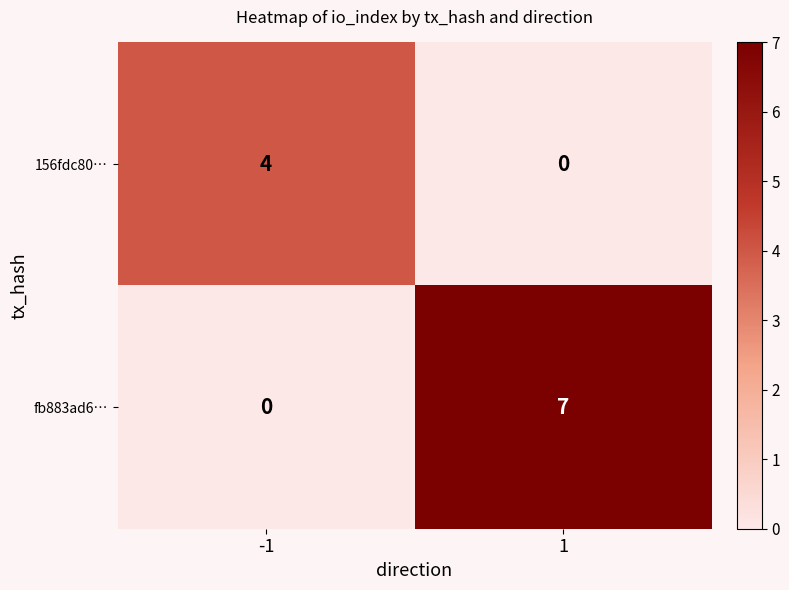

What is the sum of all fb883ad6… values?

7